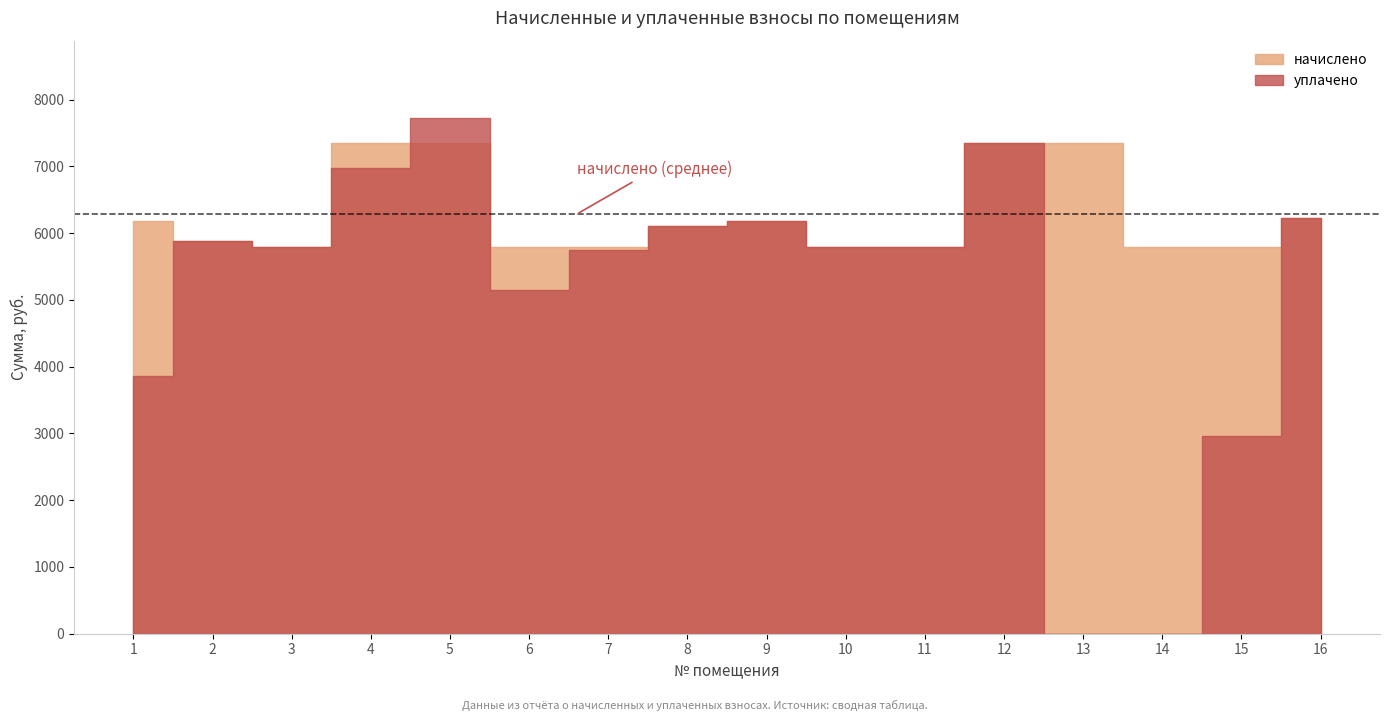

Reading left to right, list all the values displayed in this chart.

начислено: 1=6186.2	2=5886.7	3=5794.6	4=7349.8	5=7349.8	6=5794.5	7=5794.6	8=6105.6	9=6186.2	10=5794.5	11=5794.6	12=7349.8	13=7349.8	14=5794.5	15=5794.6	16=6220.8
уплачено: 1=3855.7	2=5886.7	3=5794.6	4=6973.3	5=7726.2	6=5151.8	7=5744.3	8=6105.6	9=6186.2	10=5794.5	11=5794.6	12=7349.8	13=0.0	14=0.0	15=2965.9	16=6220.8